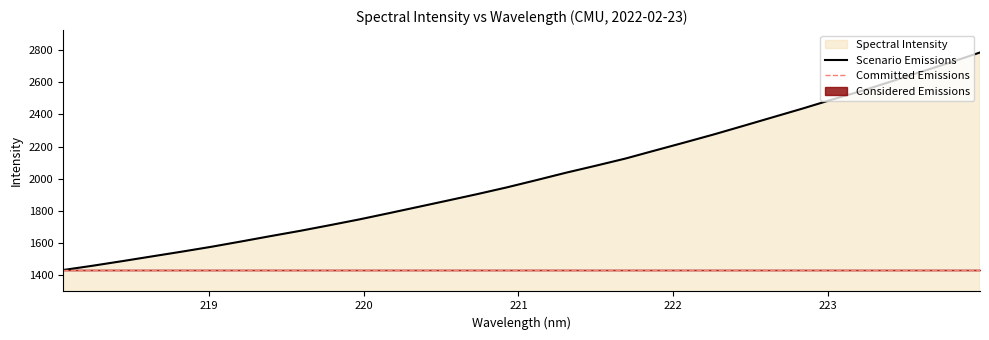

The chart shows a value of 3851.5 at 223.9802. True or false?

False